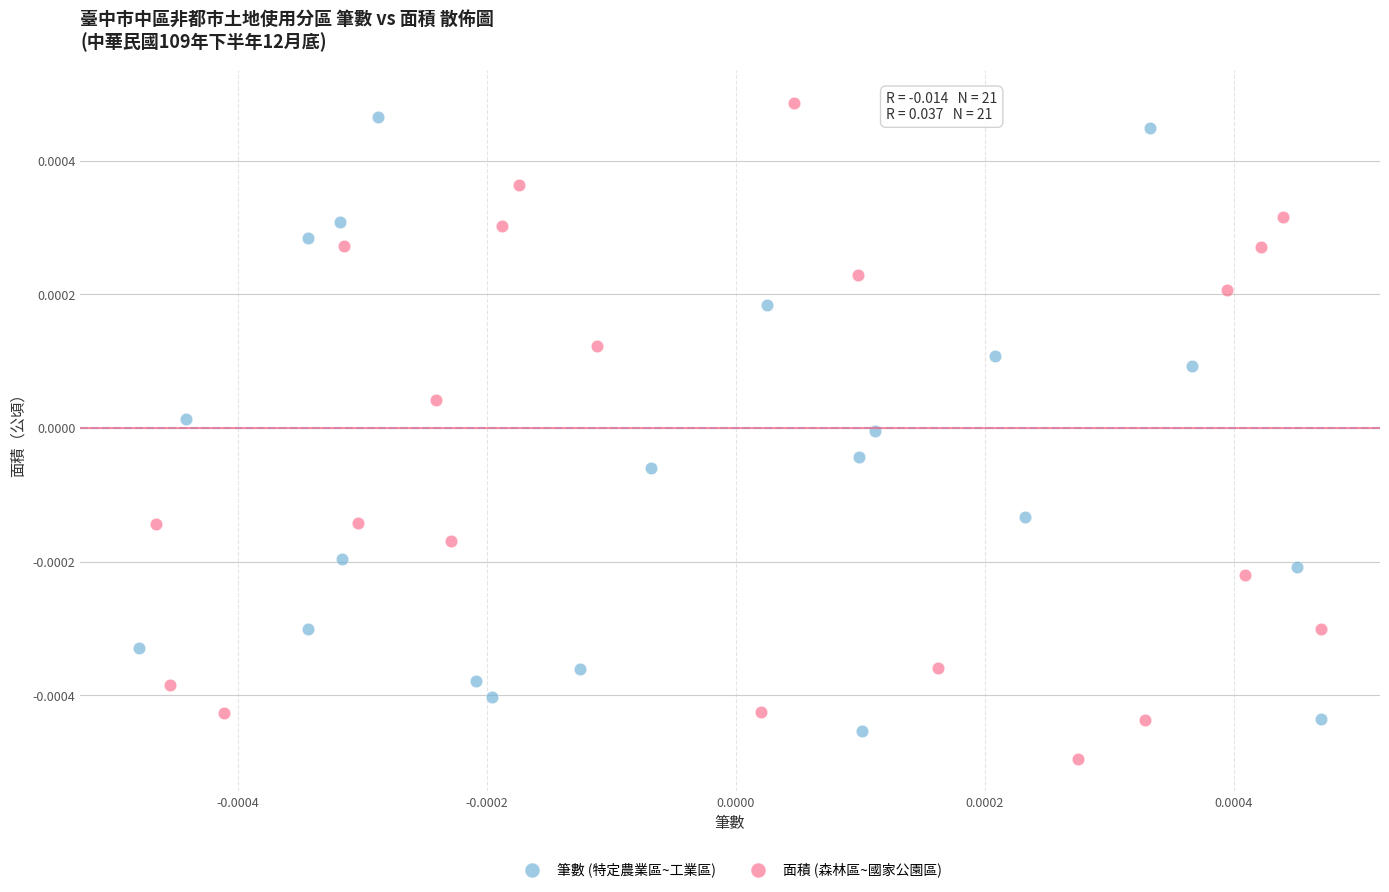

Which series reaches the minimum Y coordinate?

面積 (森林區~國家公園區)